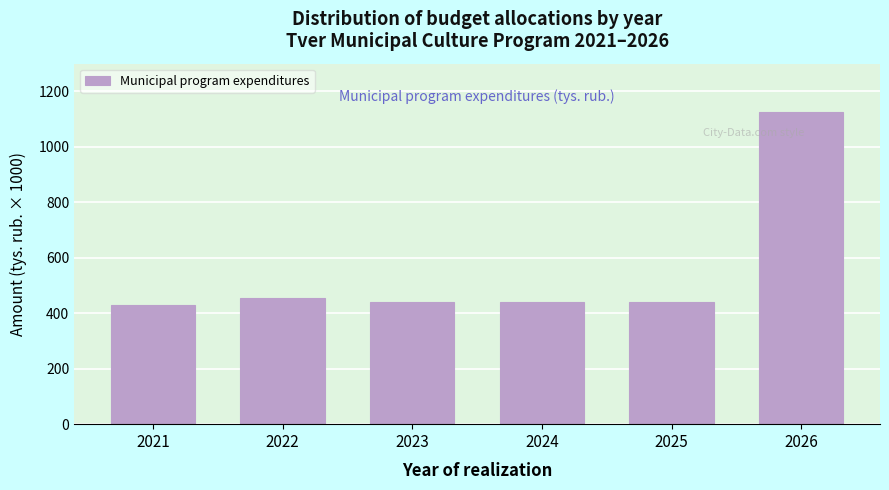

Reading left to right, transcribe all the data shown in this chart.

430.3	453.9	440.7	440.7	440.7	1124.3